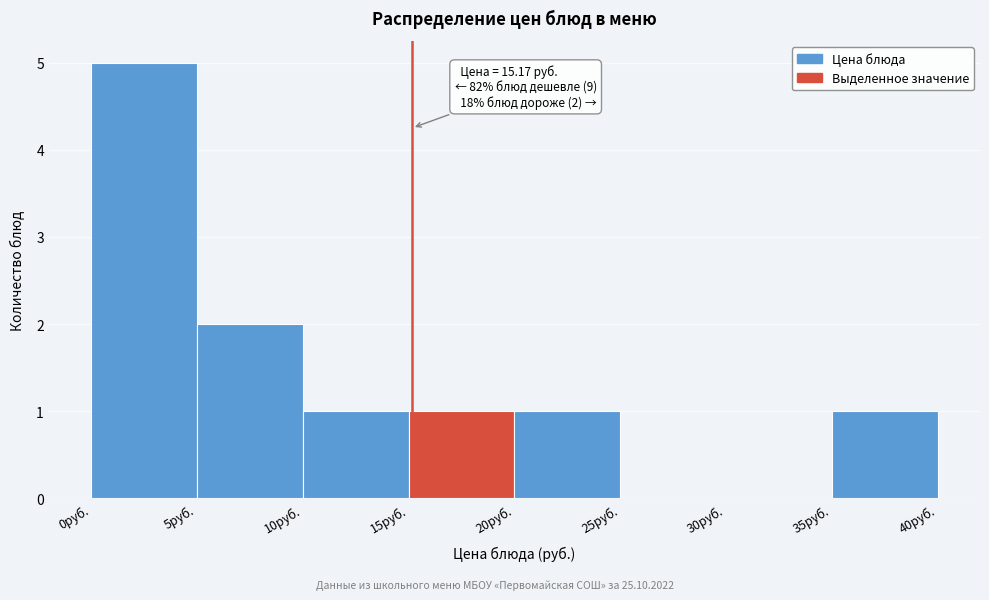

Which range on the x-axis has the tallest bar?

0 to 5